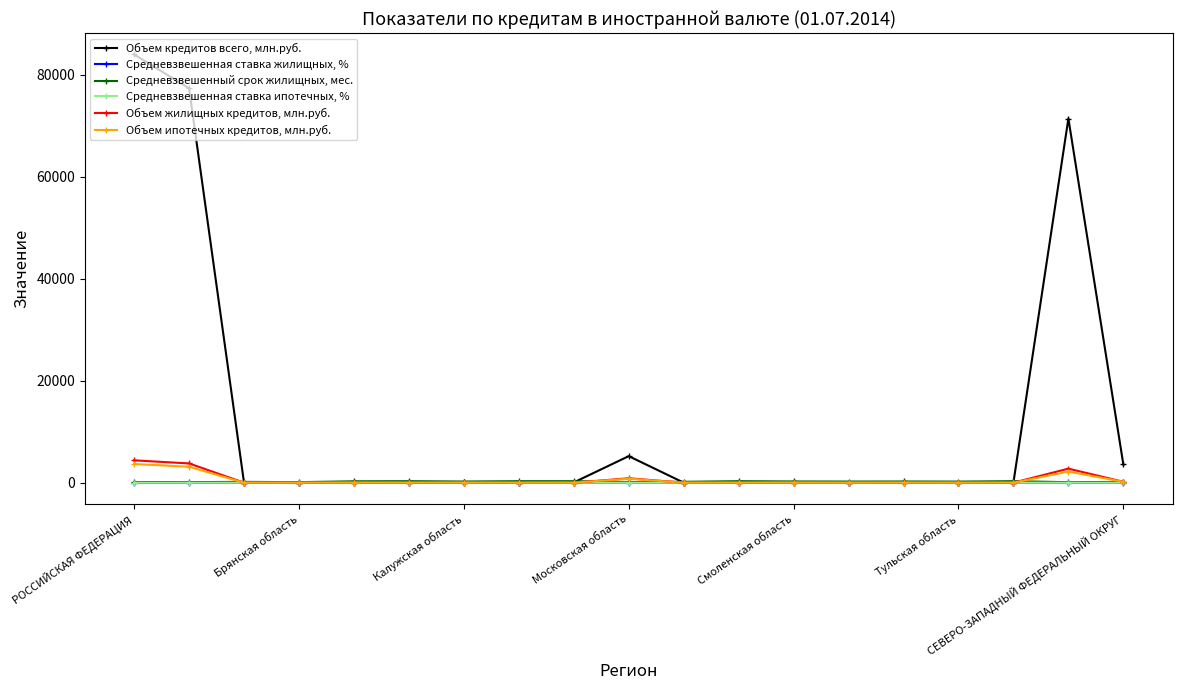

What is the maximum value shown in the chart?

84026.0